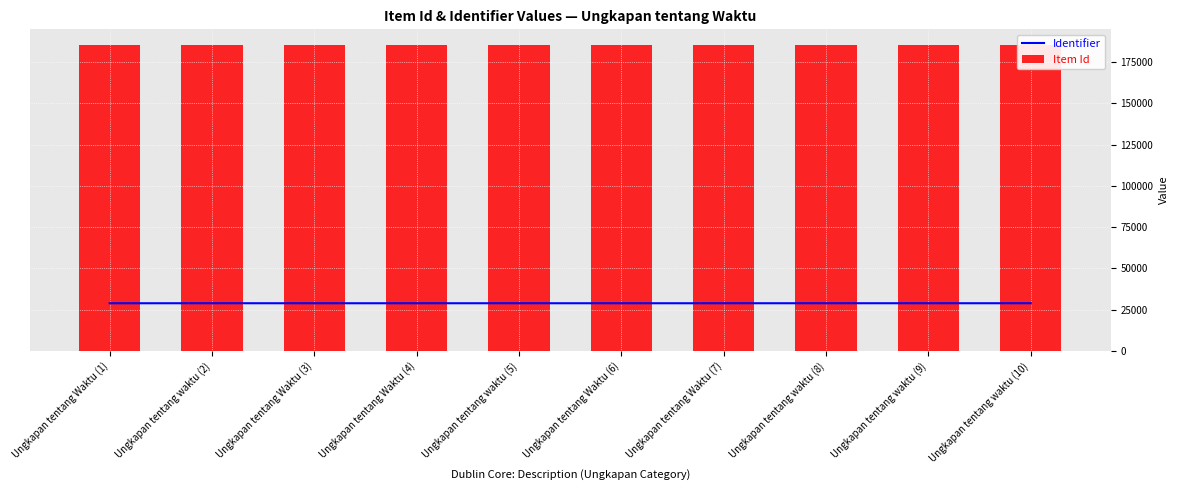

What is the value of the Identifier bar at the 5th from the left?

28834